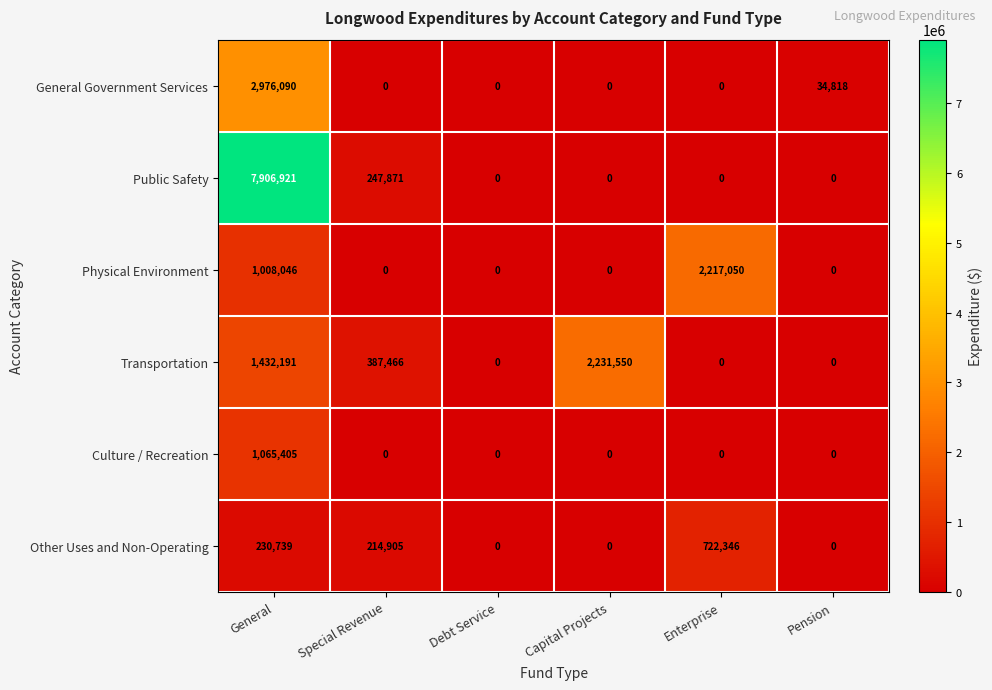

At which label does Transportation first exceed 387466?

General